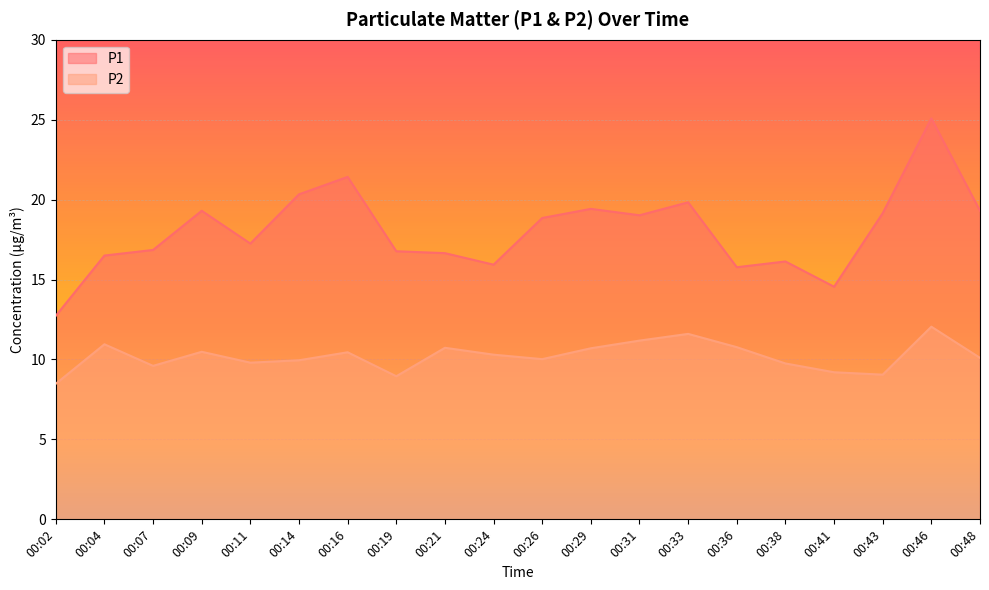

How many categories are shown in the chart?

20